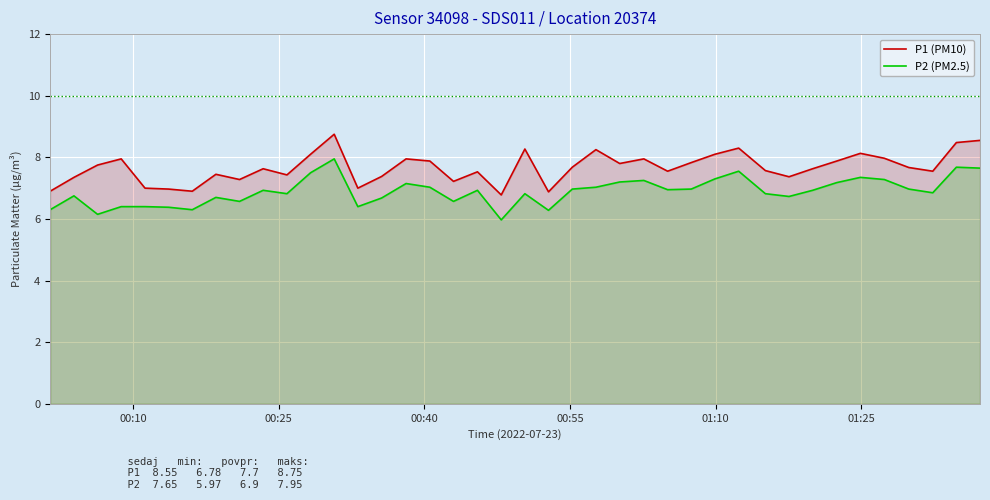

What is the lowest value of the P1 (PM10) series?

6.8